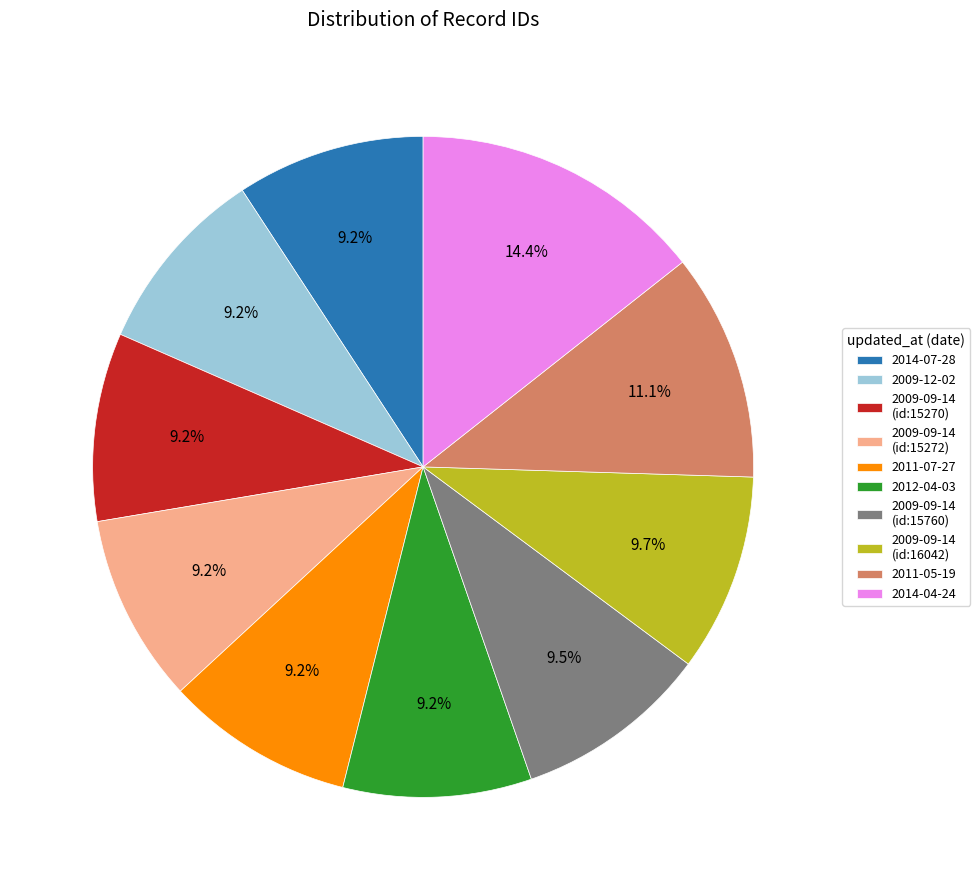

Approximately how many times larger is the value at 2012-04-03 compared to 2014-07-28?

1.0